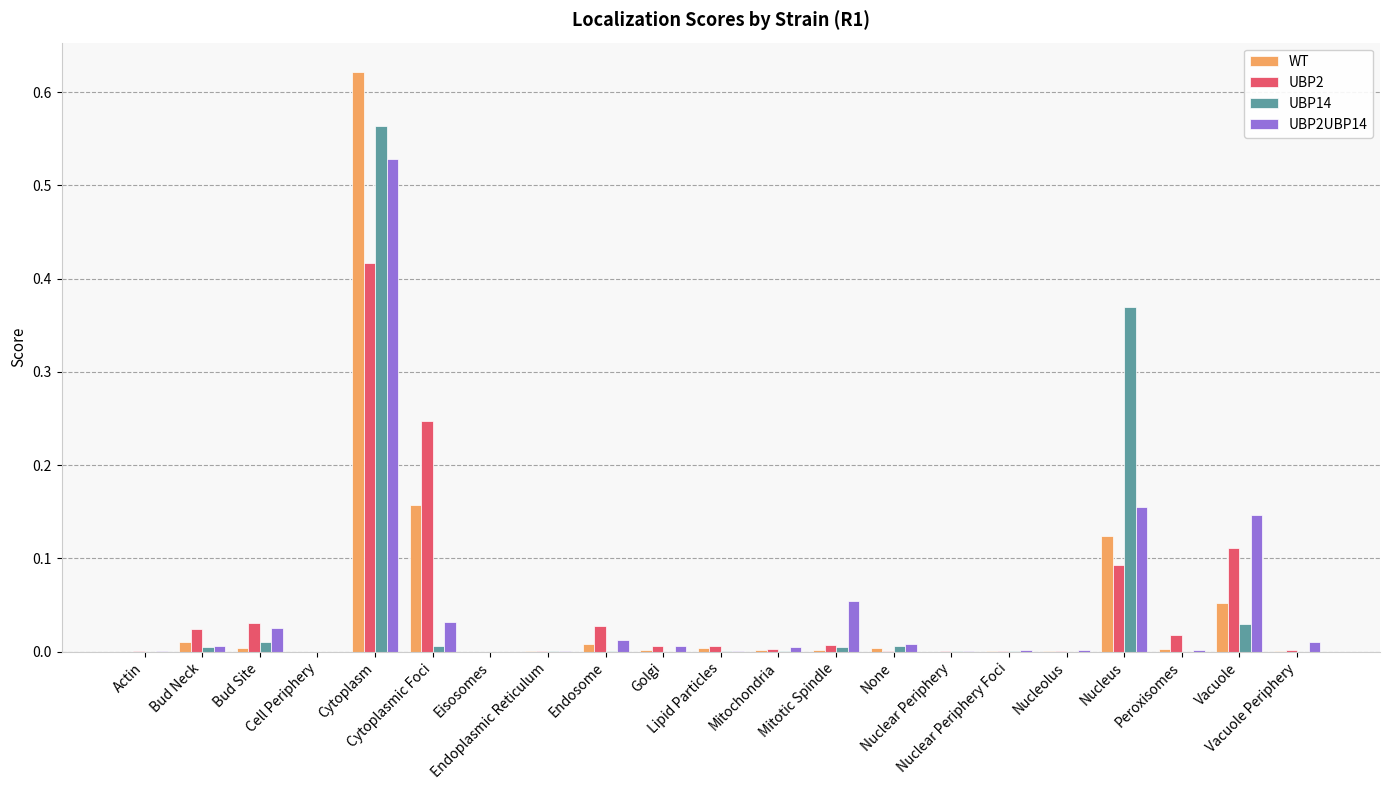

Count the number of categories in the chart.

21